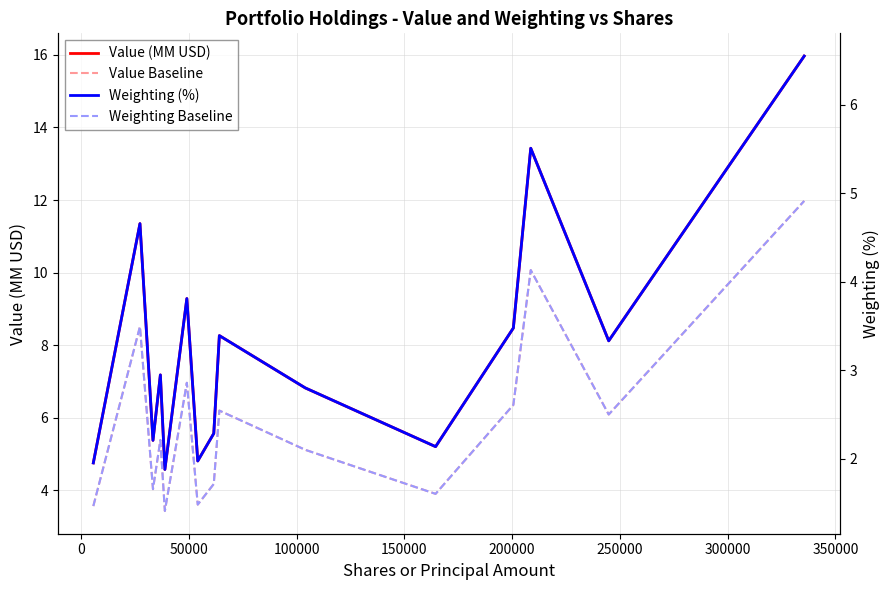

What is the difference between the maximum and second lowest values in the Value (MM USD) series?

11.2